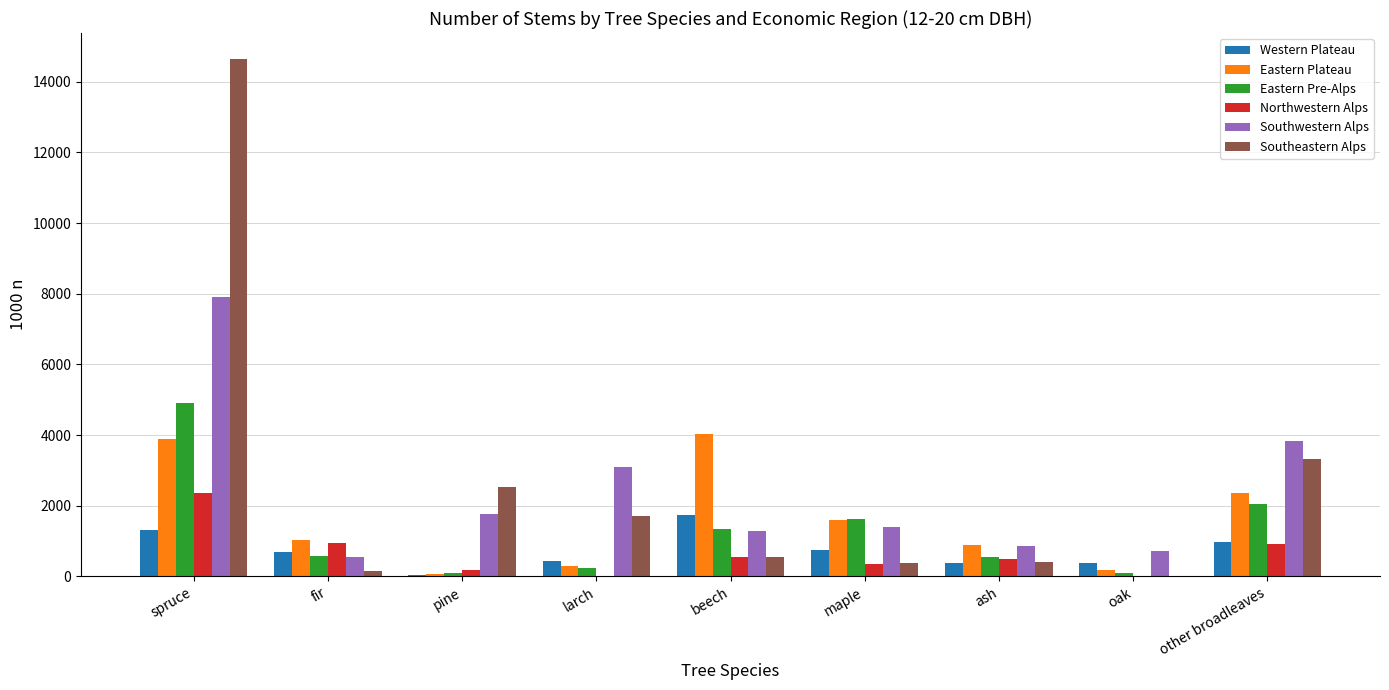

Which category has the highest value in the Western Plateau series?

beech